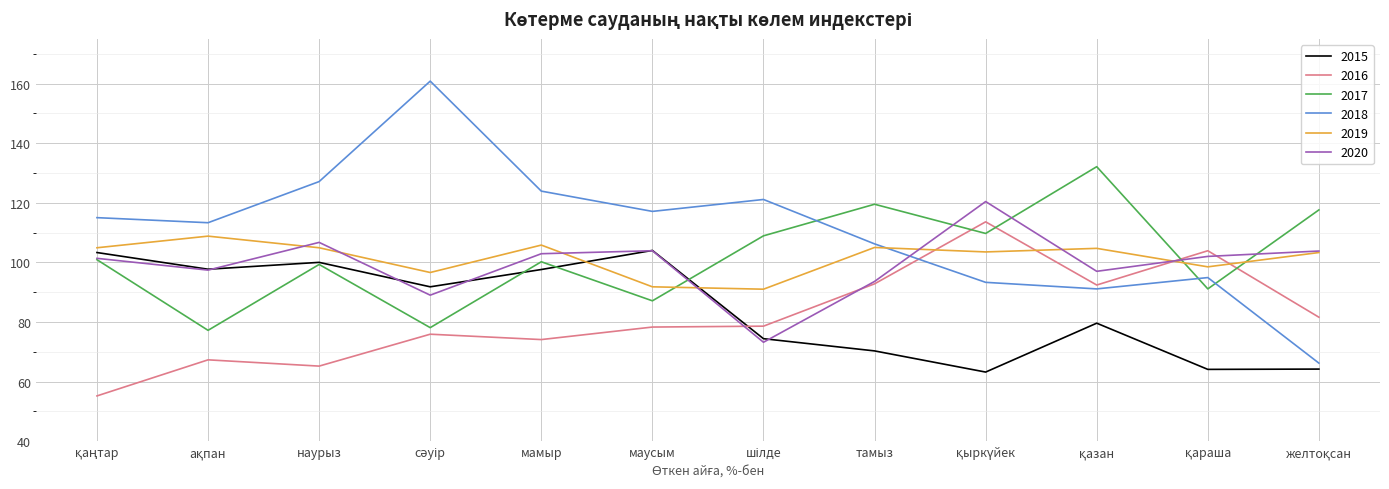

What is the sum of all 2015 values?

1010.2